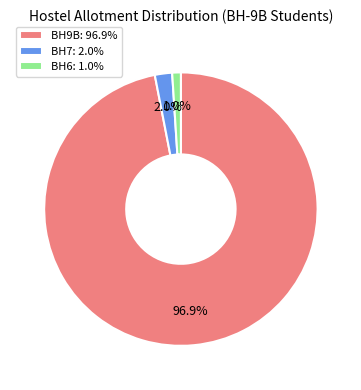

What is the smallest slice in the pie chart?

BH6